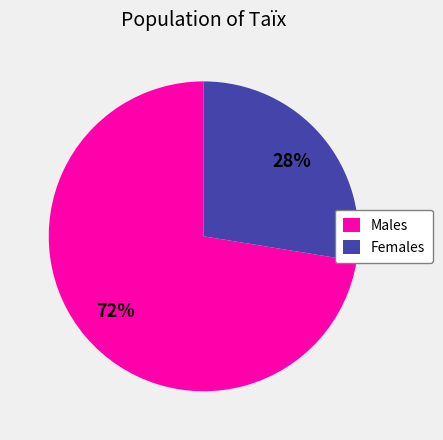

To the nearest percent, what percentage of the pie is Females?

28%